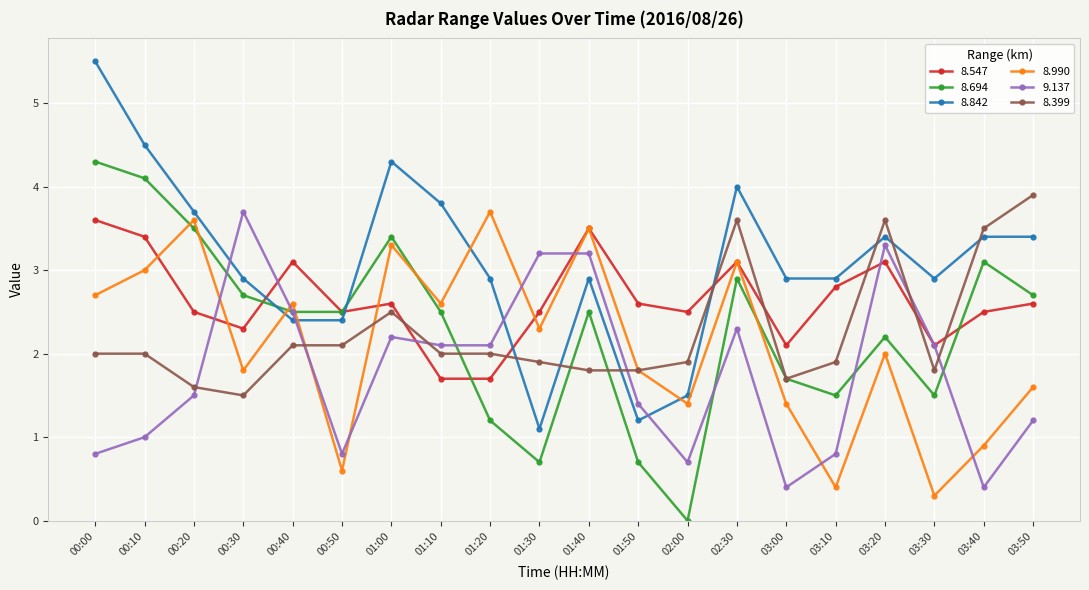

At which category does the chart reach its peak across all series?

00:00